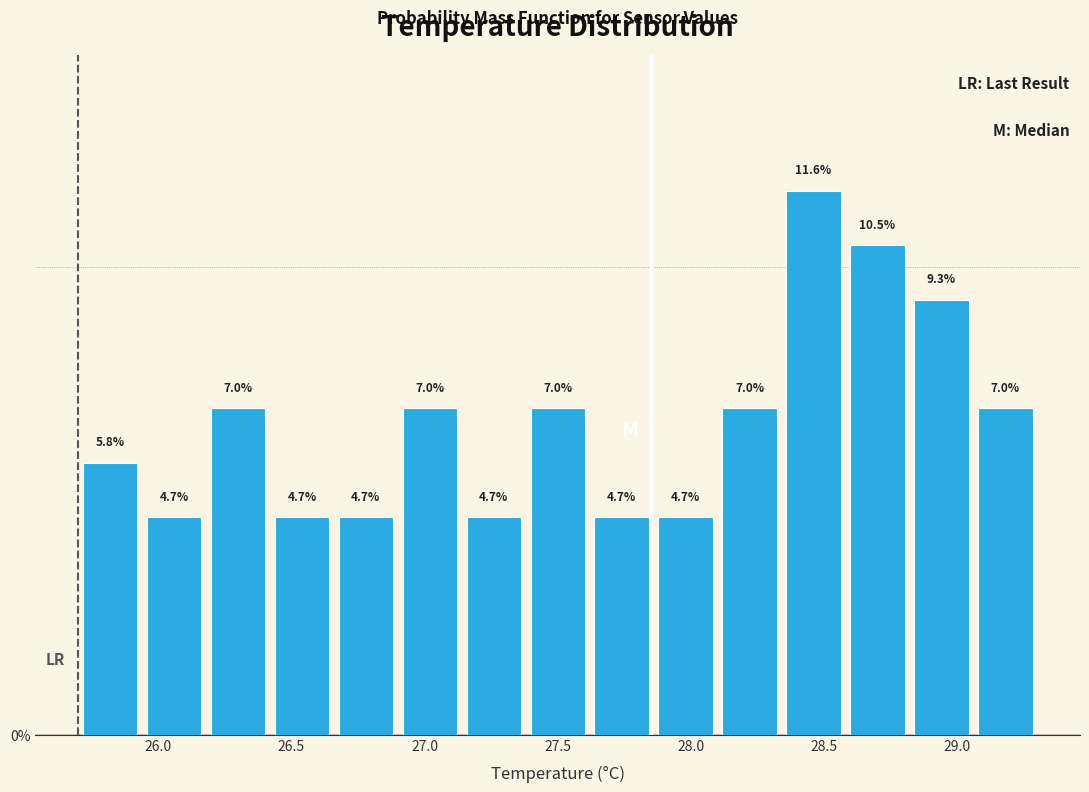

What is the height of the bar covering 29.06 to 29.30 on the x-axis? The bar edges are not printed on the chart, so give them approximately, as read against the axis.

7.0